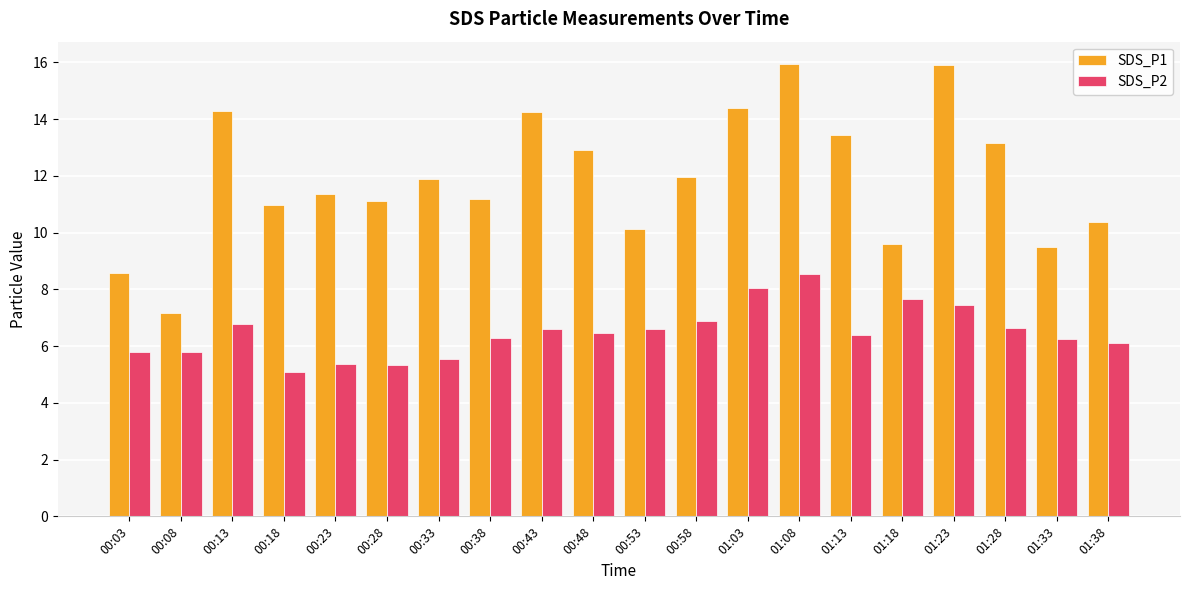

Rank the series by their maximum value, from lowest to highest.

SDS_P2, SDS_P1